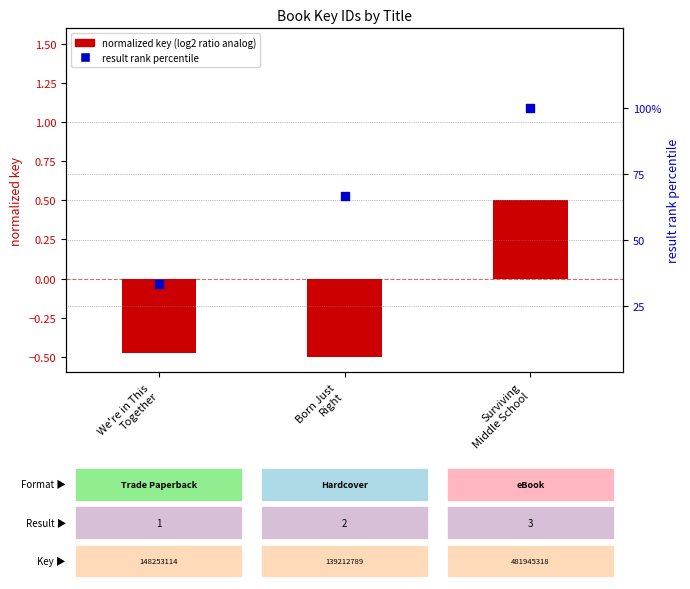

Which series has the largest total across all categories?

result rank percentile